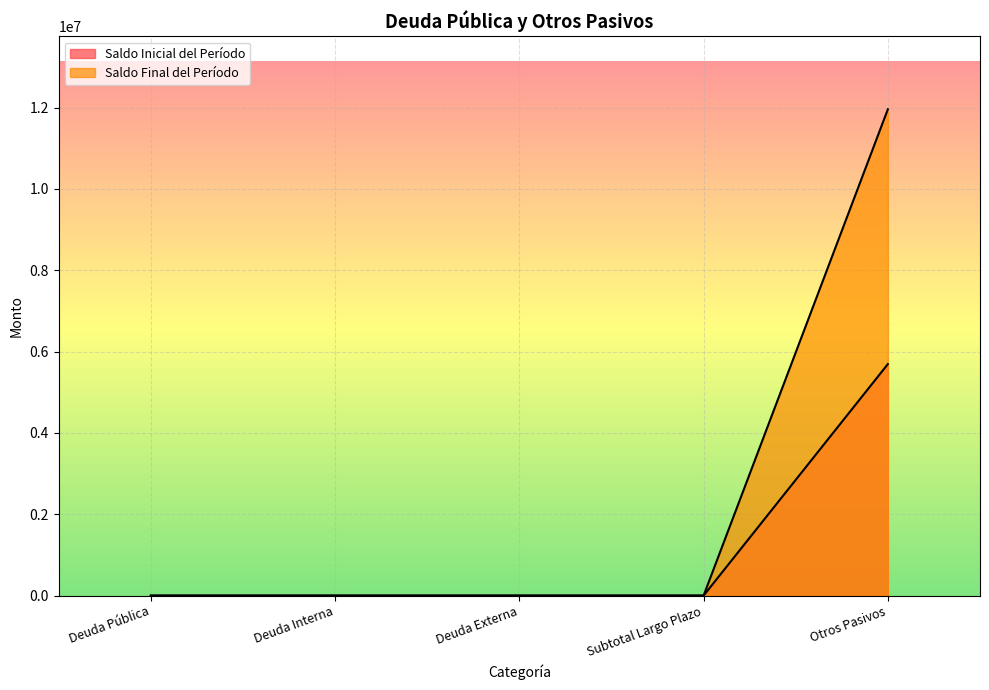

At which label is Saldo Final del Período closest to 5980493?

Deuda Pública